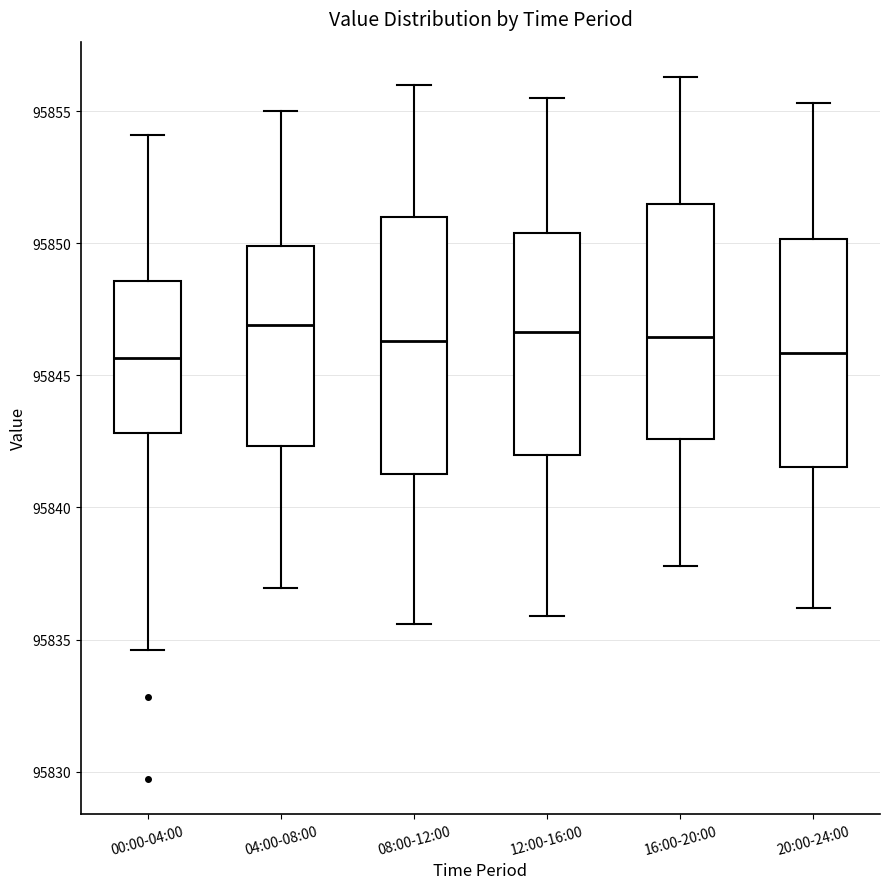

Comparing the boxes themselves (not the whiskers), which one is the tallest?

08:00-12:00